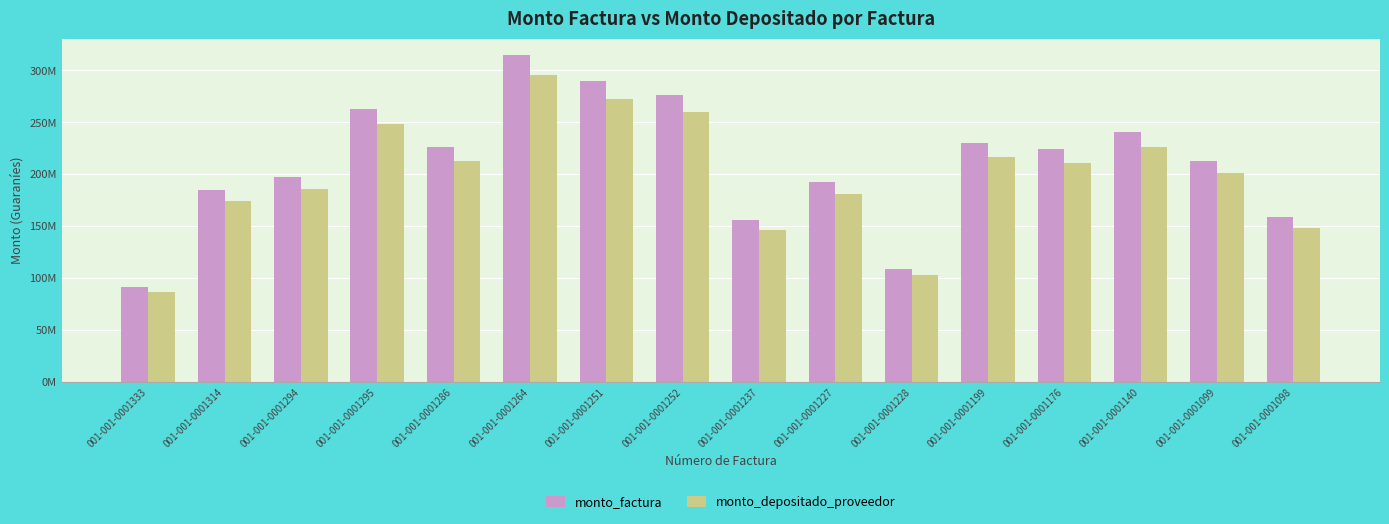

Does the chart contain any negative values?

No